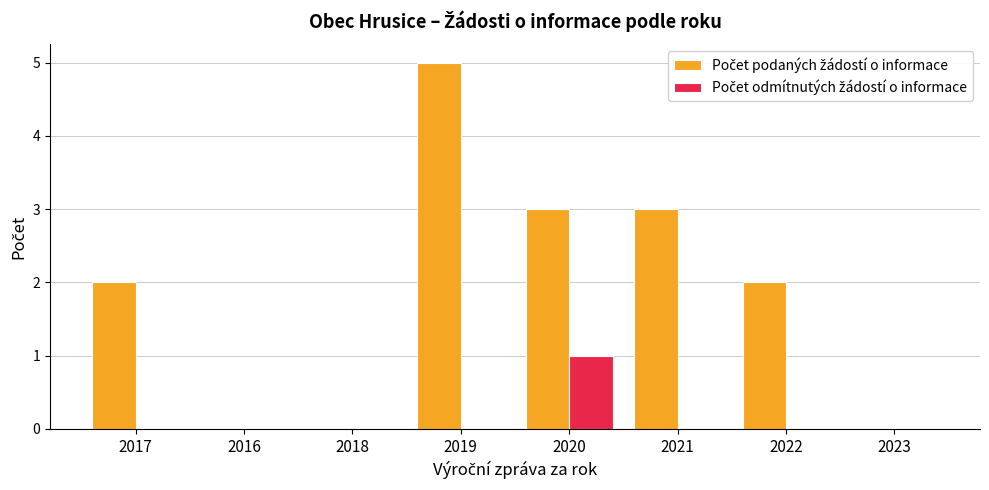

Which label corresponds to the largest value in the chart?

2019